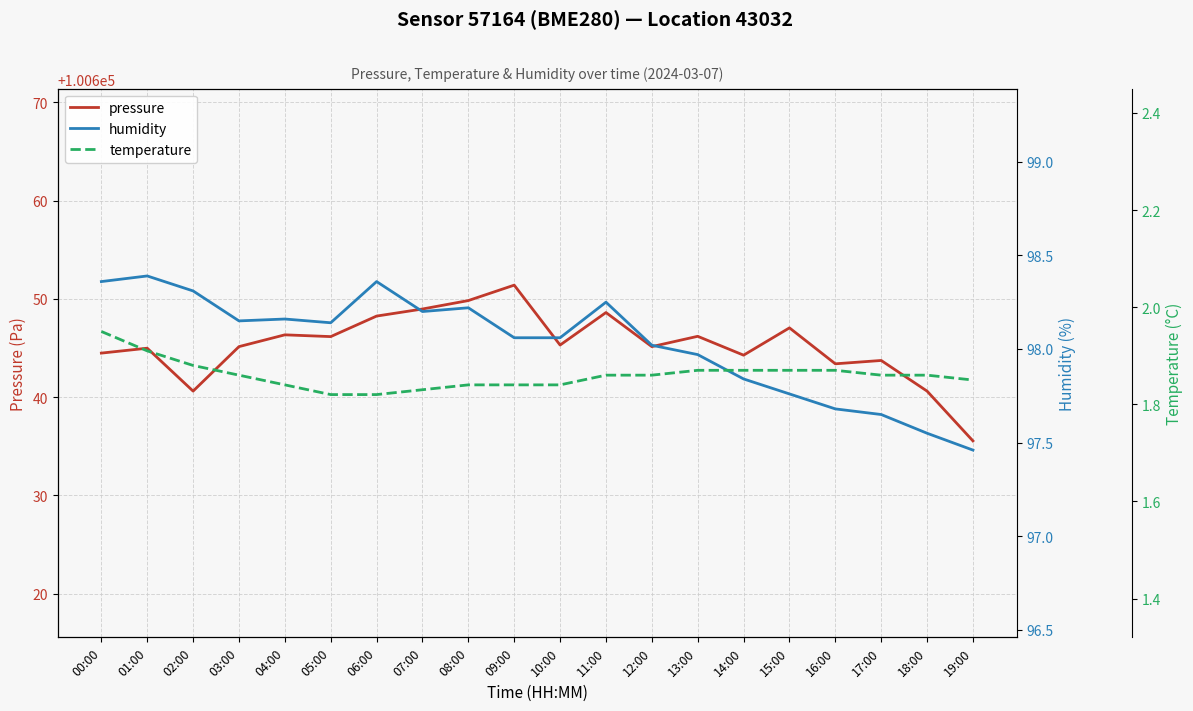

True or false: temperature has a value of 0.6 at 15:00.

False